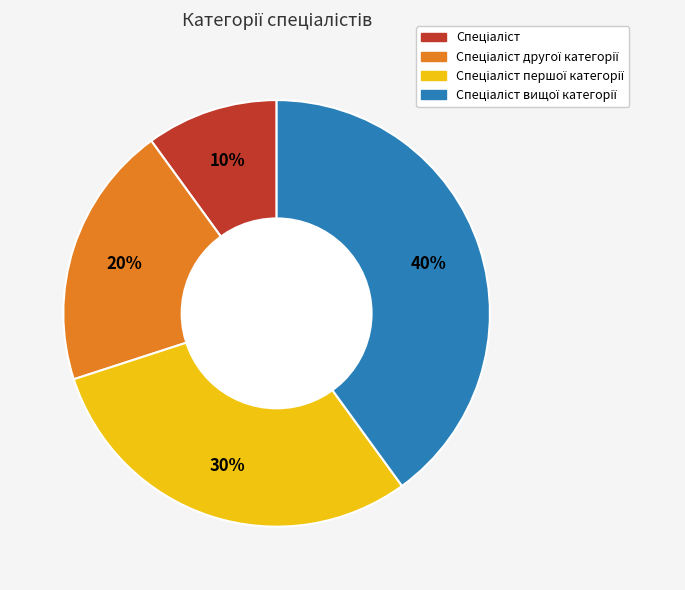

Is there any slice that represents more than half of the pie?

No